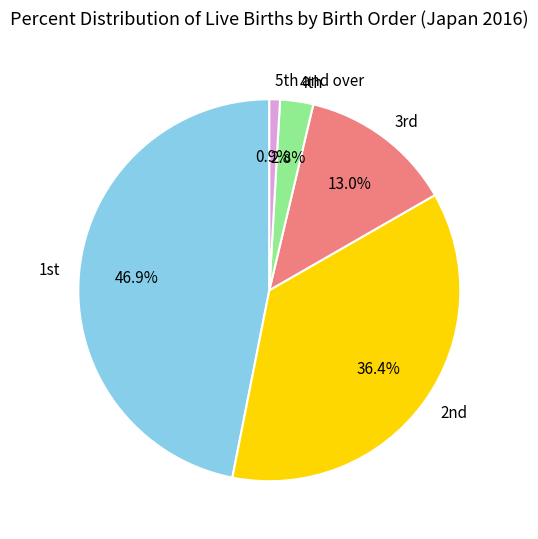

How many slices are in this pie chart?

5